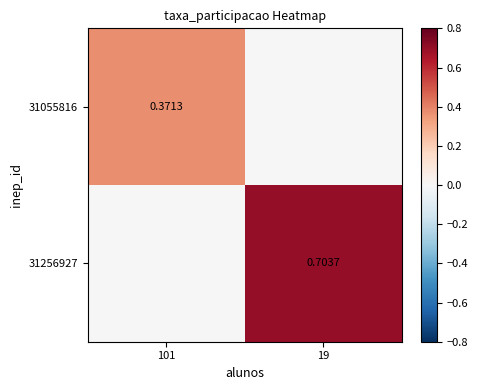

Which category has the lowest value across all series?

19